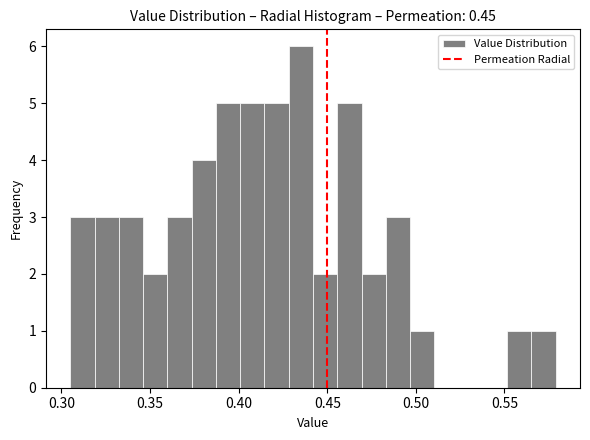

Around what value on the x-axis is the tallest bar? Give the approximate position of its centre, as read against the axis.

0.435